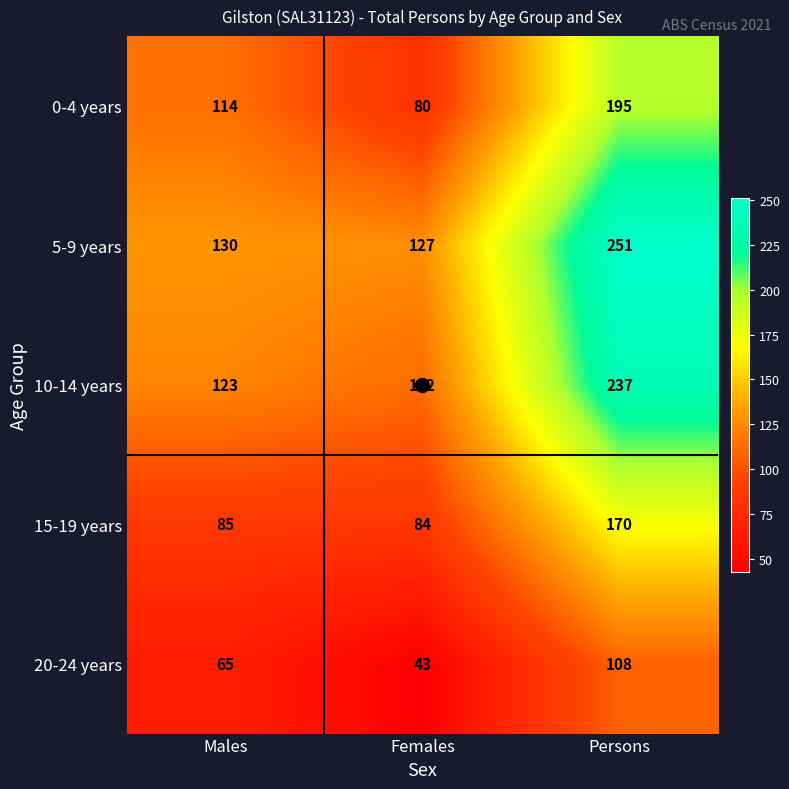

What is the sum of all 15-19 years values?

339